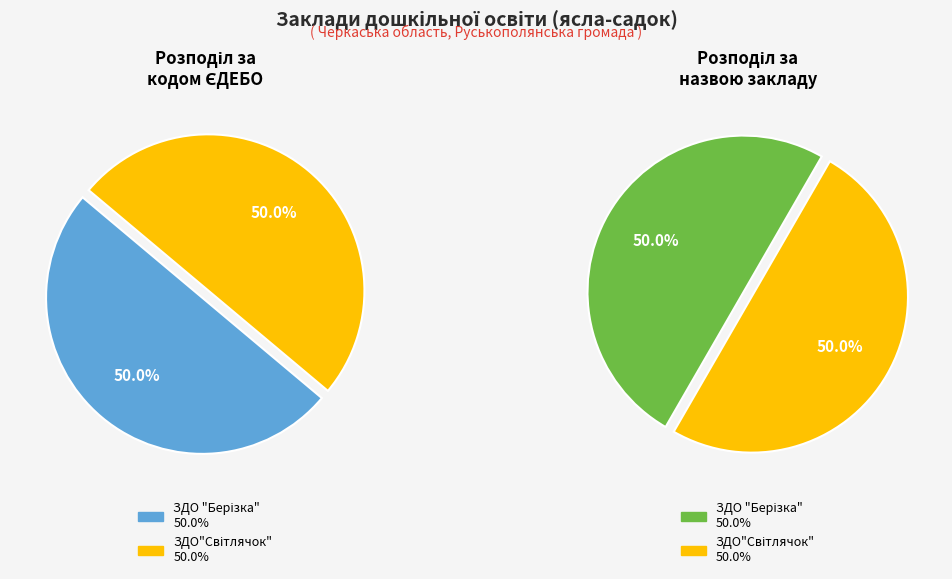

Do ЗДО"Світлячок" and ЗДО "Берізка" together represent more than half of the pie?

Yes